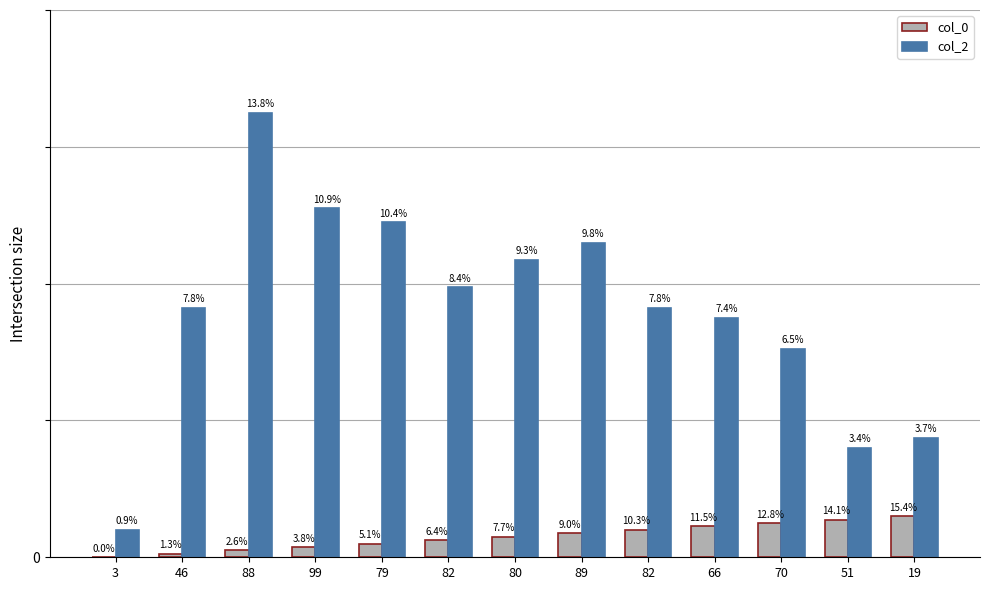

What are all the series names shown in the legend?

col_0, col_2